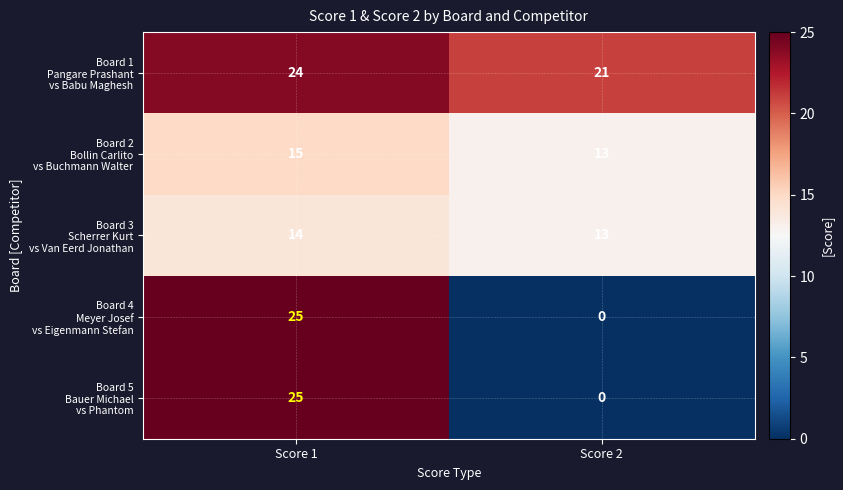

What is the spread (max minus min) of values at Score 2?

21